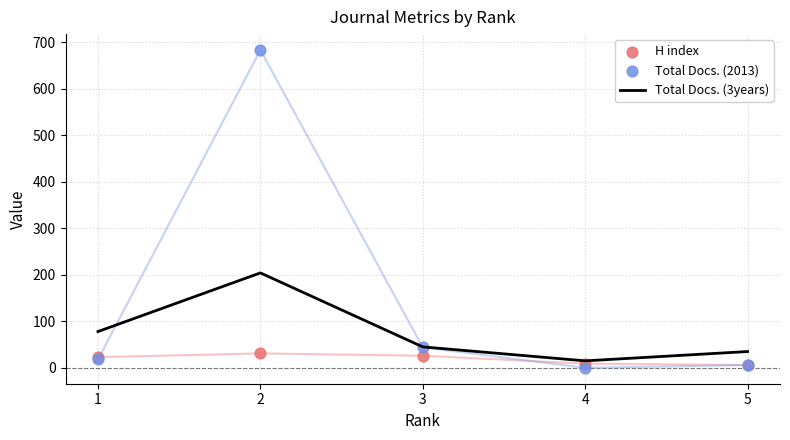

Which series contains the highest Y value?

Total Docs. (2013)